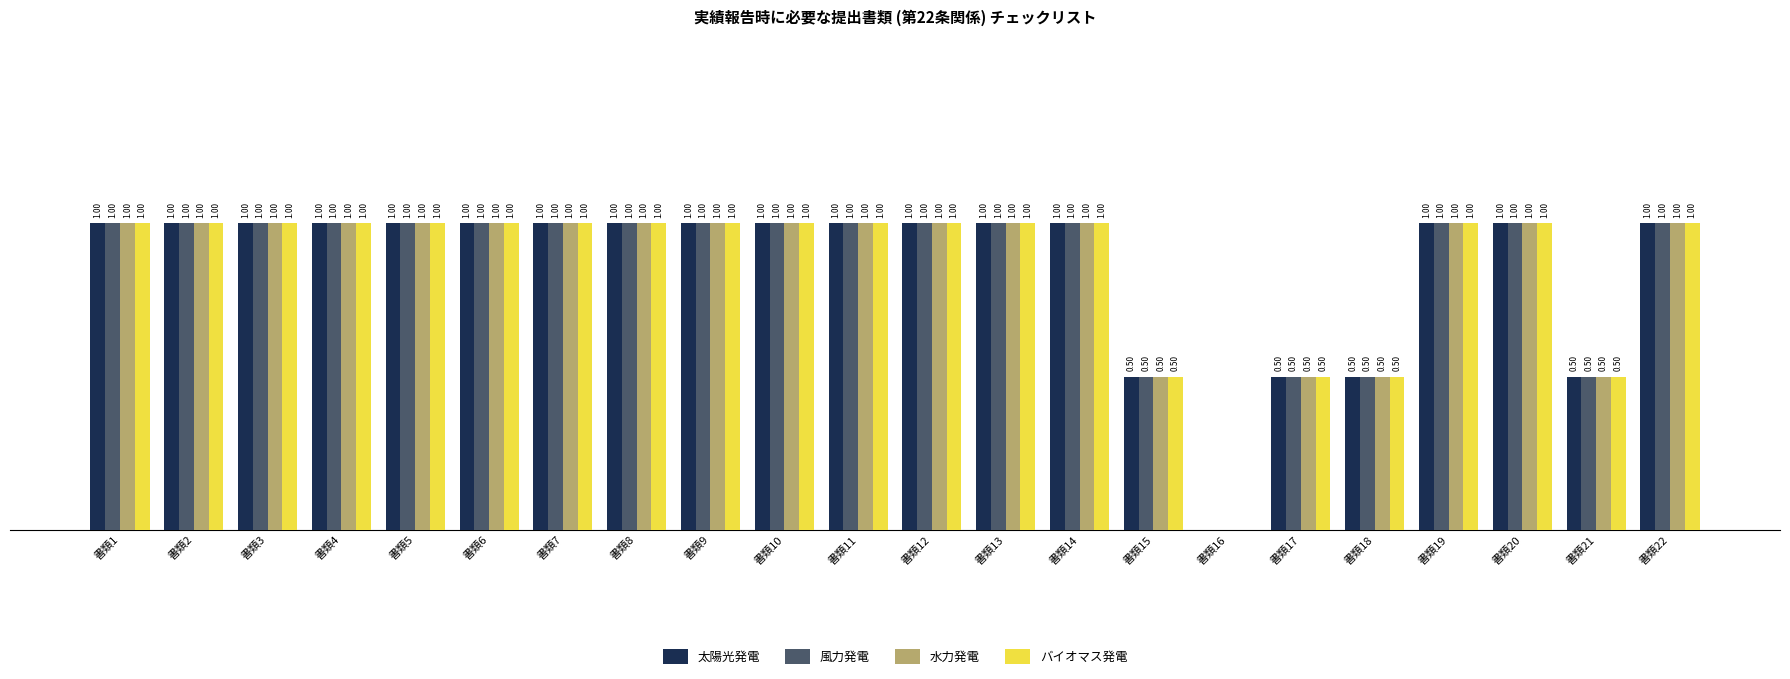

Is the value of 風力発電 at 書類16 greater than the value of 水力発電 at 書類14?

No